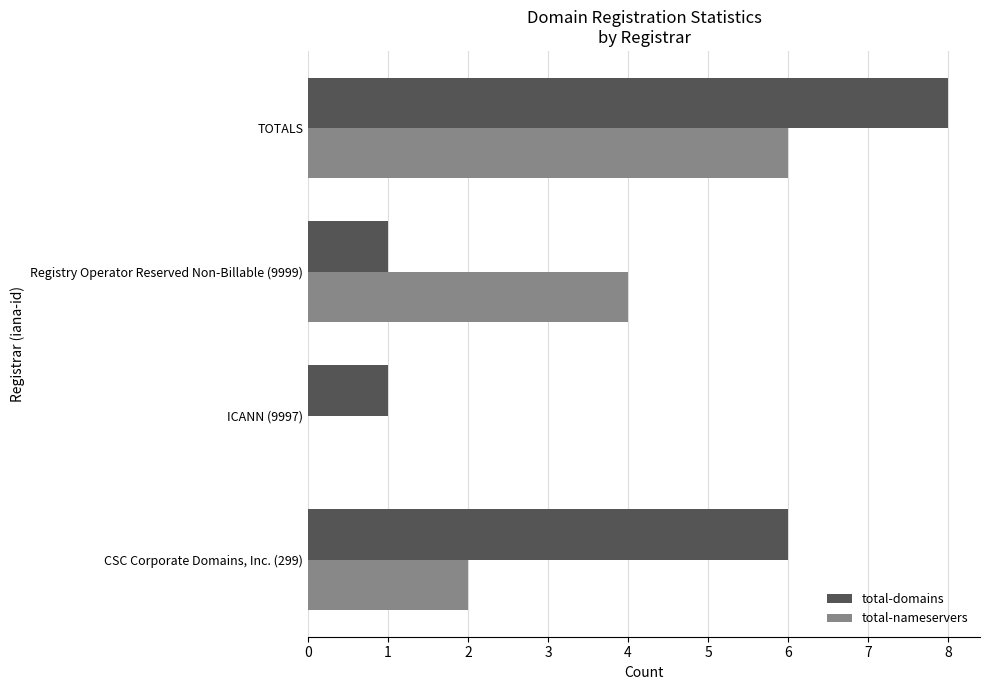

Is the value of total-domains at Registry Operator Reserved Non-Billable (9999) greater than the value of total-nameservers at TOTALS?

No